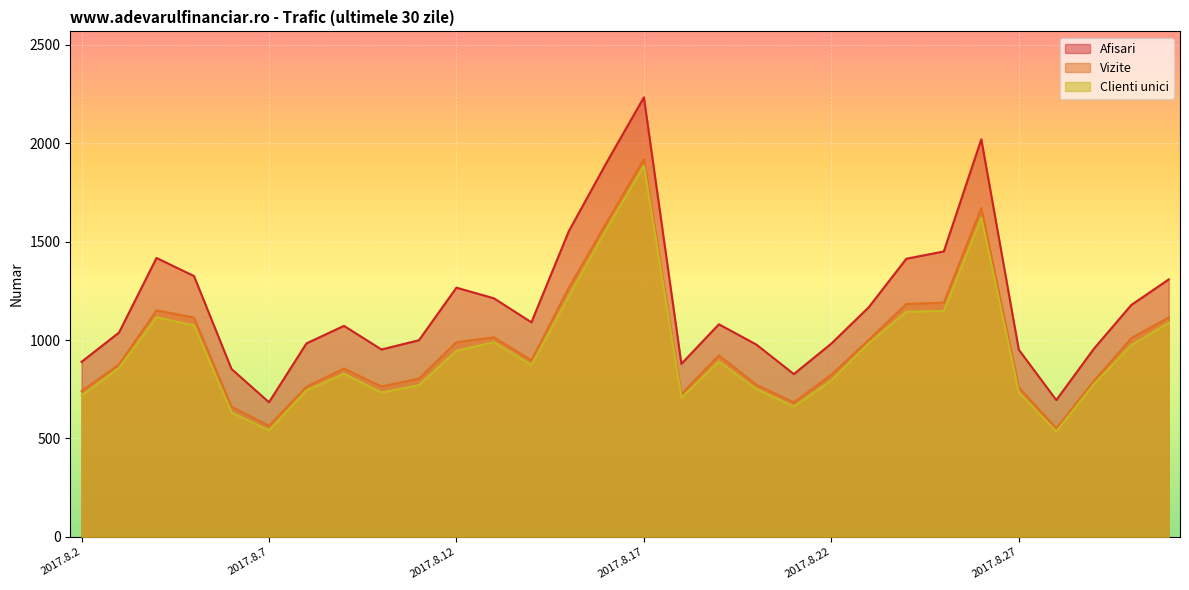

What value does the Vizite series have at 2017.8.8, to the nearest 50?

750